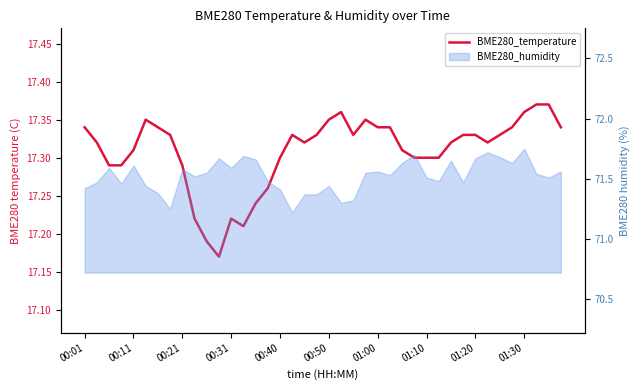

At which category does the chart reach its peak across all series?

37